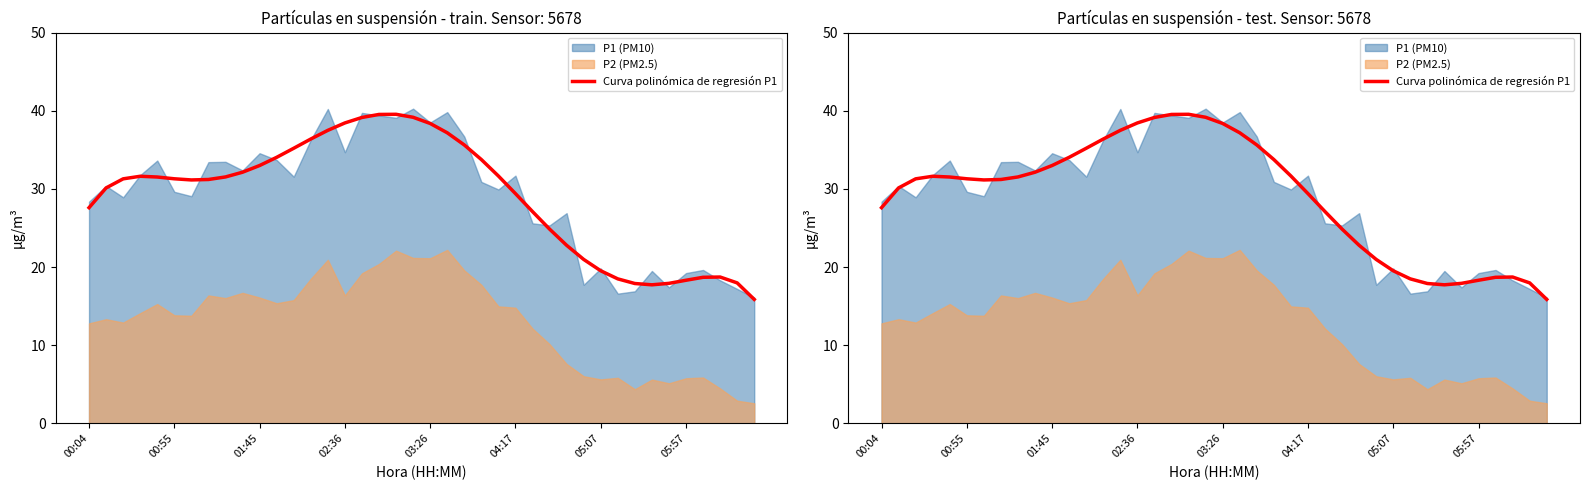

How many lines are shown in the chart?

1